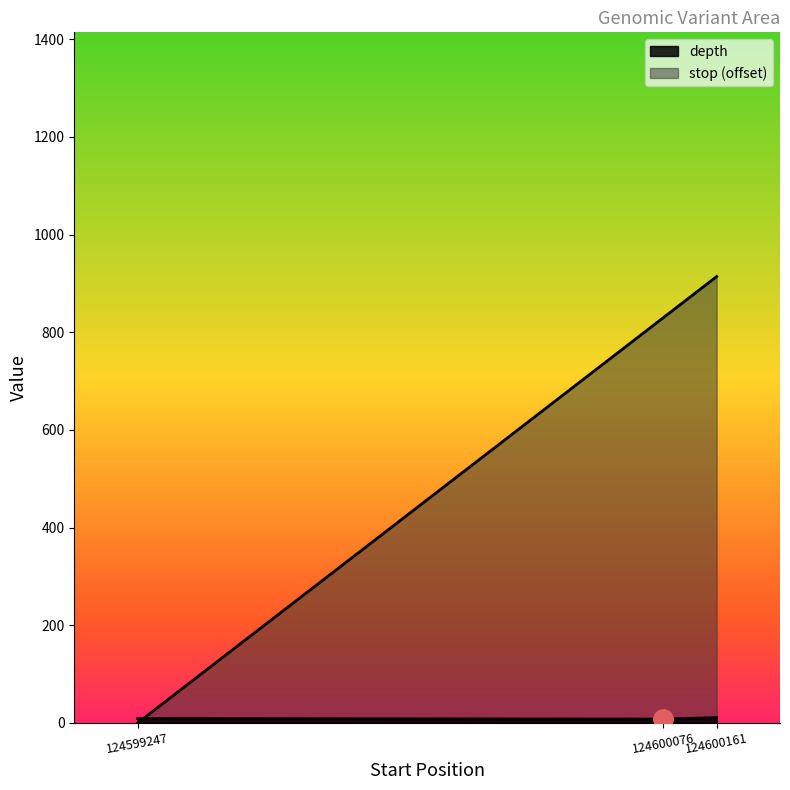

Where is depth nearest to the value 9?

124599247